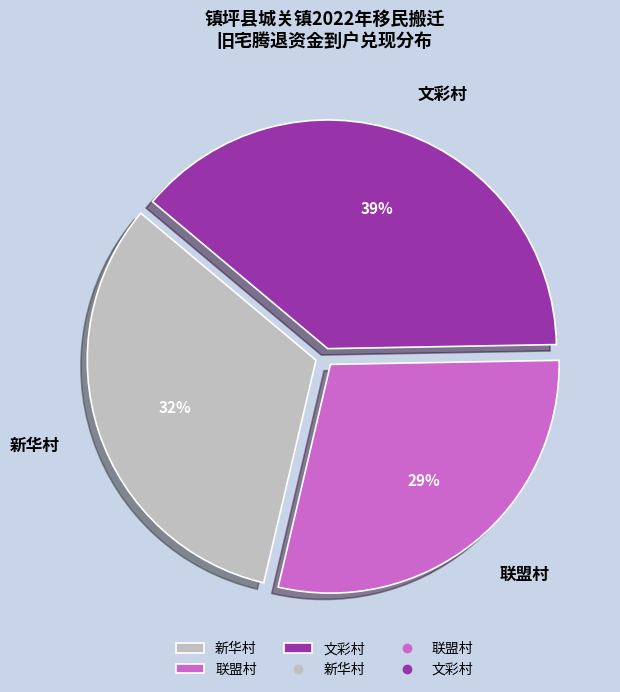

Which has a higher value, 联盟村 or 新华村?

新华村